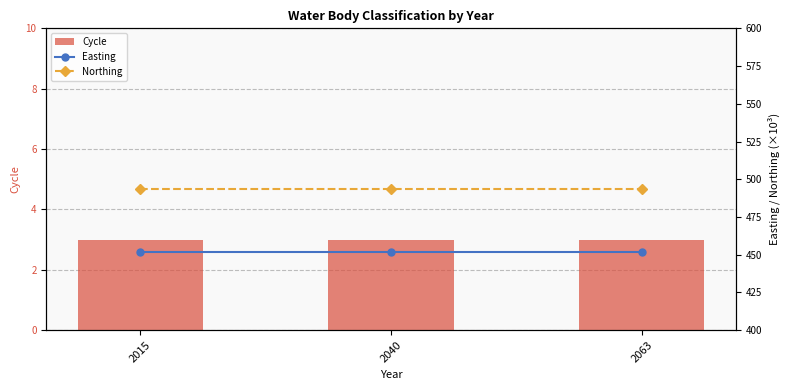

Reading left to right, extract all data points from this chart.

Cycle: 2015=3.0	2040=3.0	2063=3.0
Easting: 2015=451.9	2040=451.9	2063=451.9
Northing: 2015=493.7	2040=493.7	2063=493.7